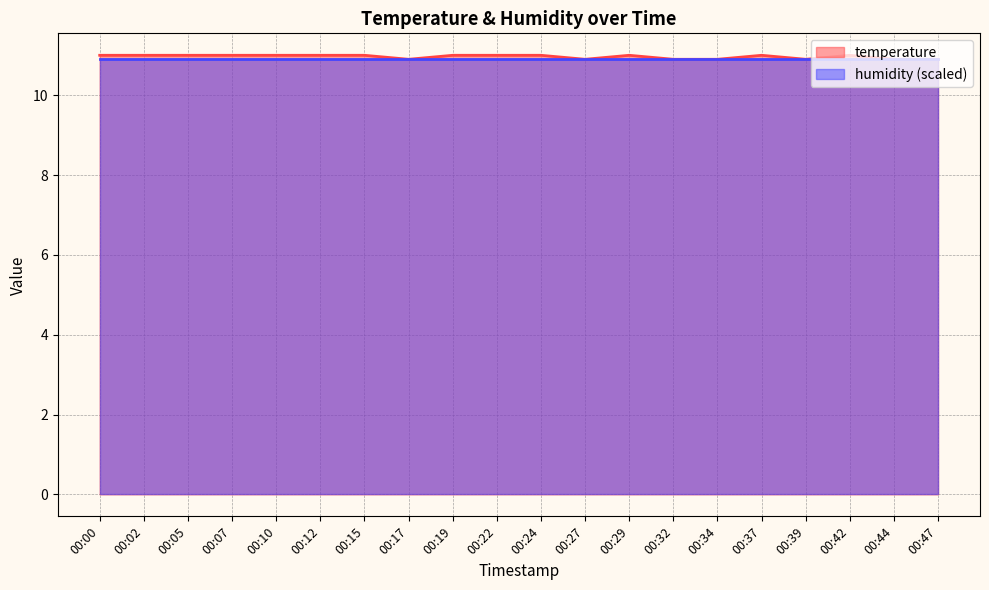

True or false: the data shows 11.0 at 00:02.

True